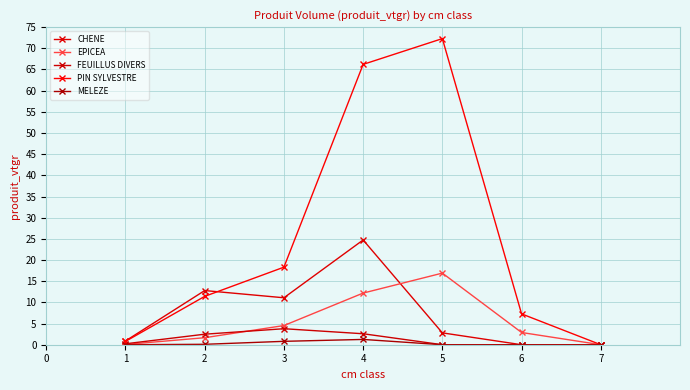

Is the value of FEUILLUS DIVERS at 3 greater than the value of EPICEA at 3?

No